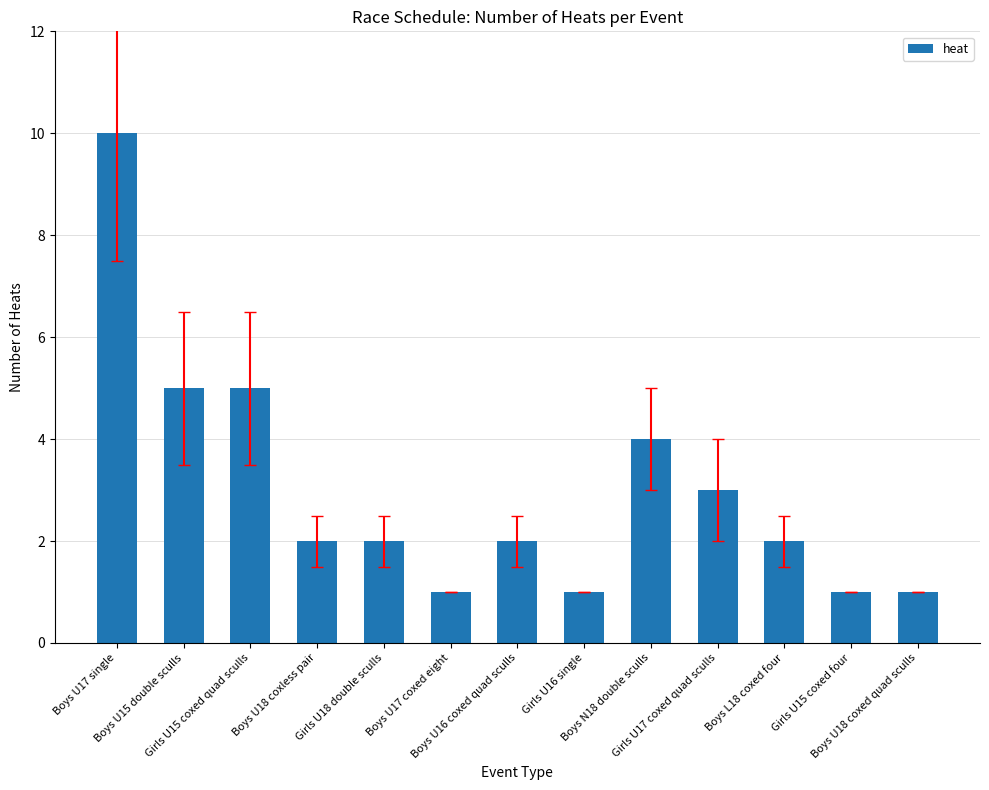

Does the chart contain any negative values?

No